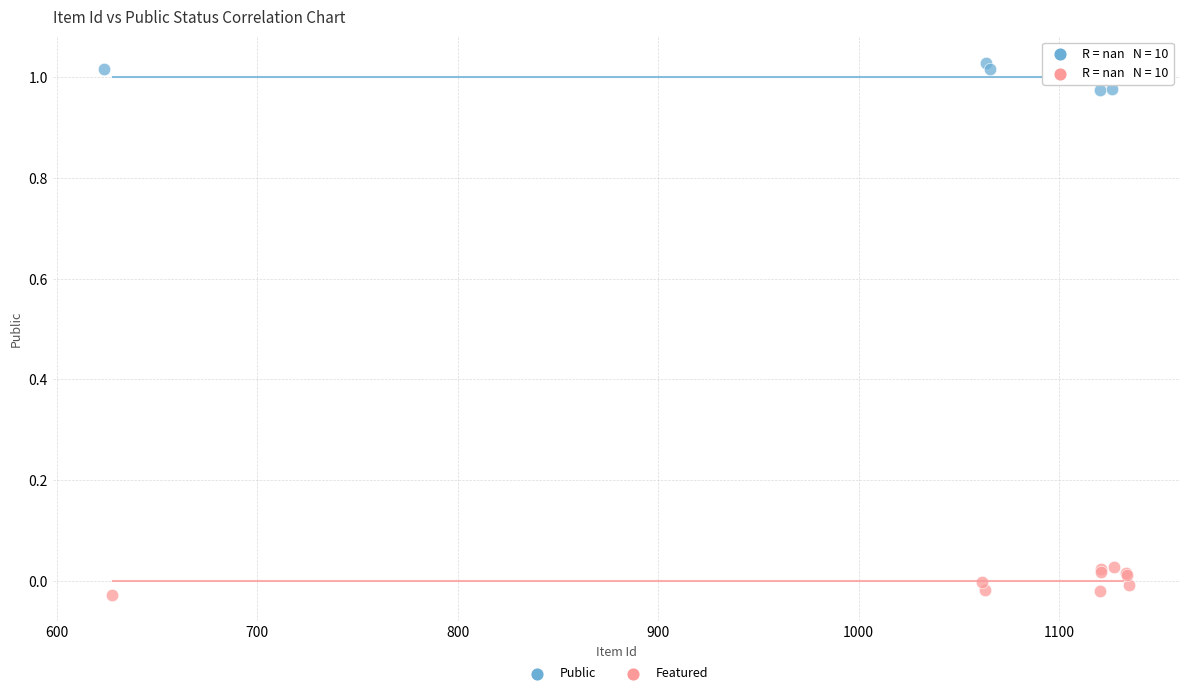

Which series reaches the maximum Y coordinate?

Public